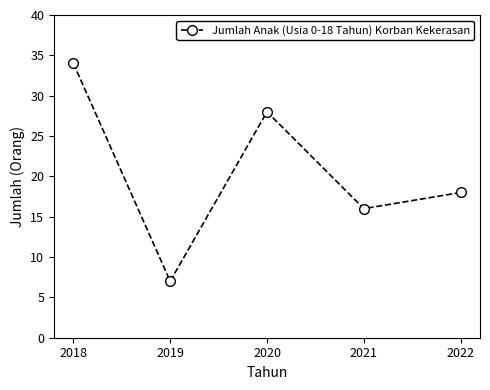

Reading left to right, extract all data points from this chart.

34	7	28	16	18